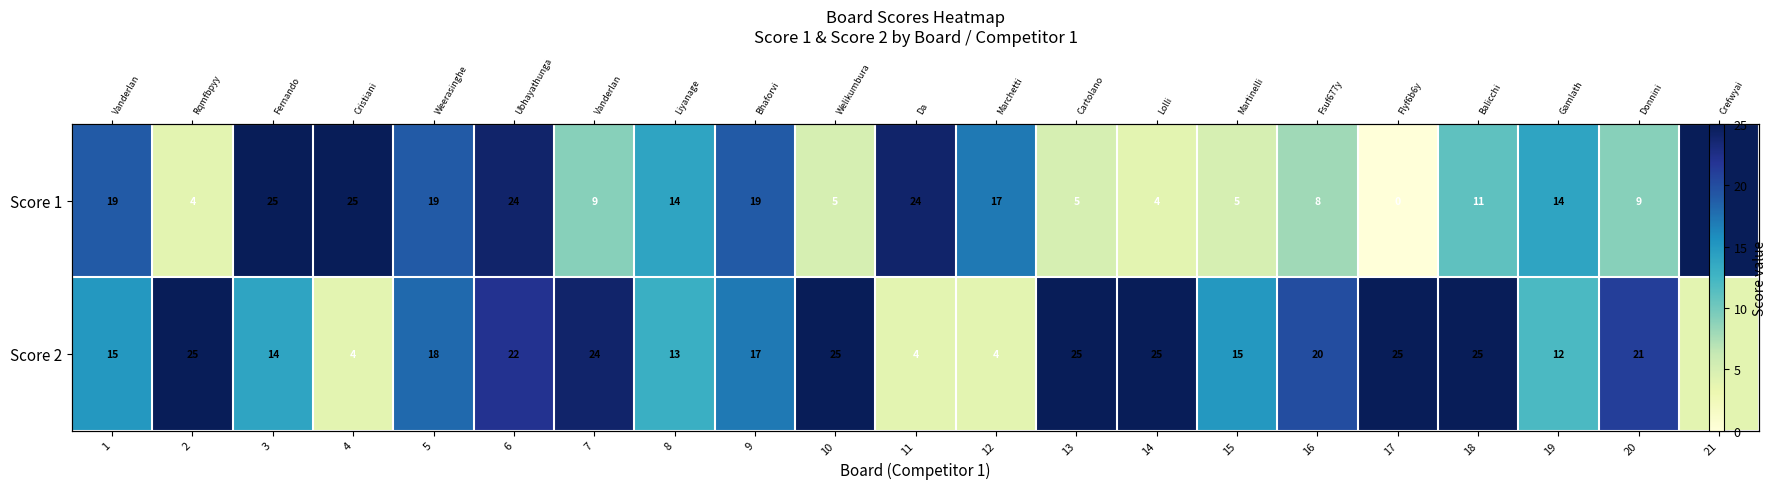

The value of Score 2 at 21 is 5. True or false?

False